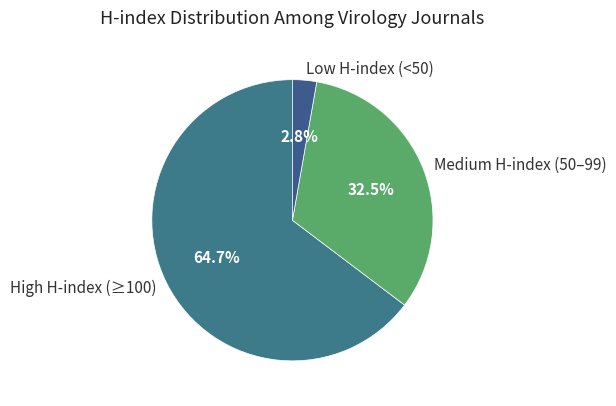

Rank the categories by value from lowest to highest.

Low H-index (<50), Medium H-index (50–99), High H-index (≥100)